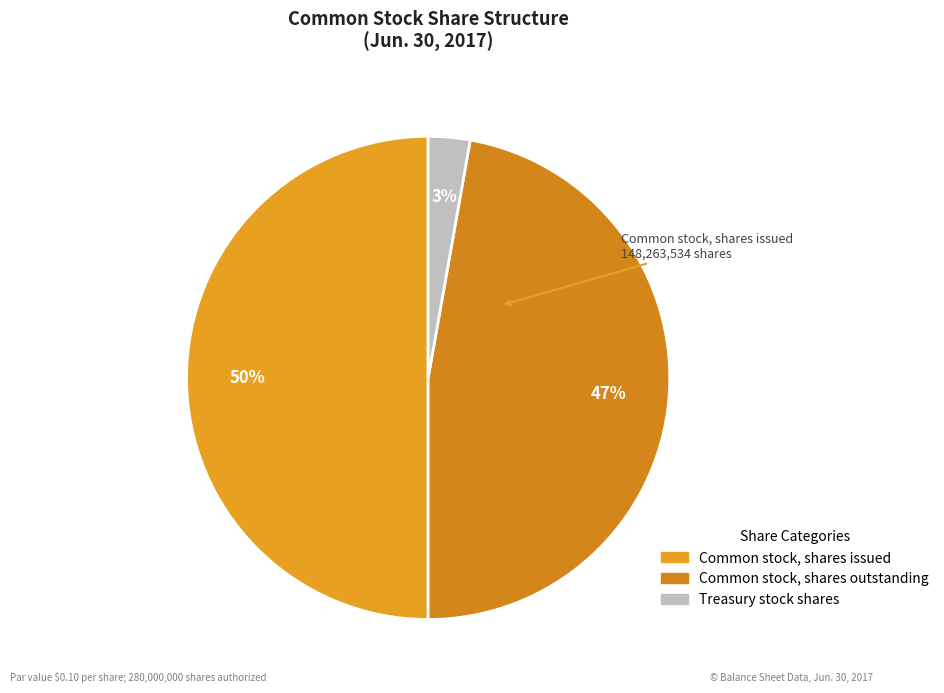

How many slices are in this pie chart?

3